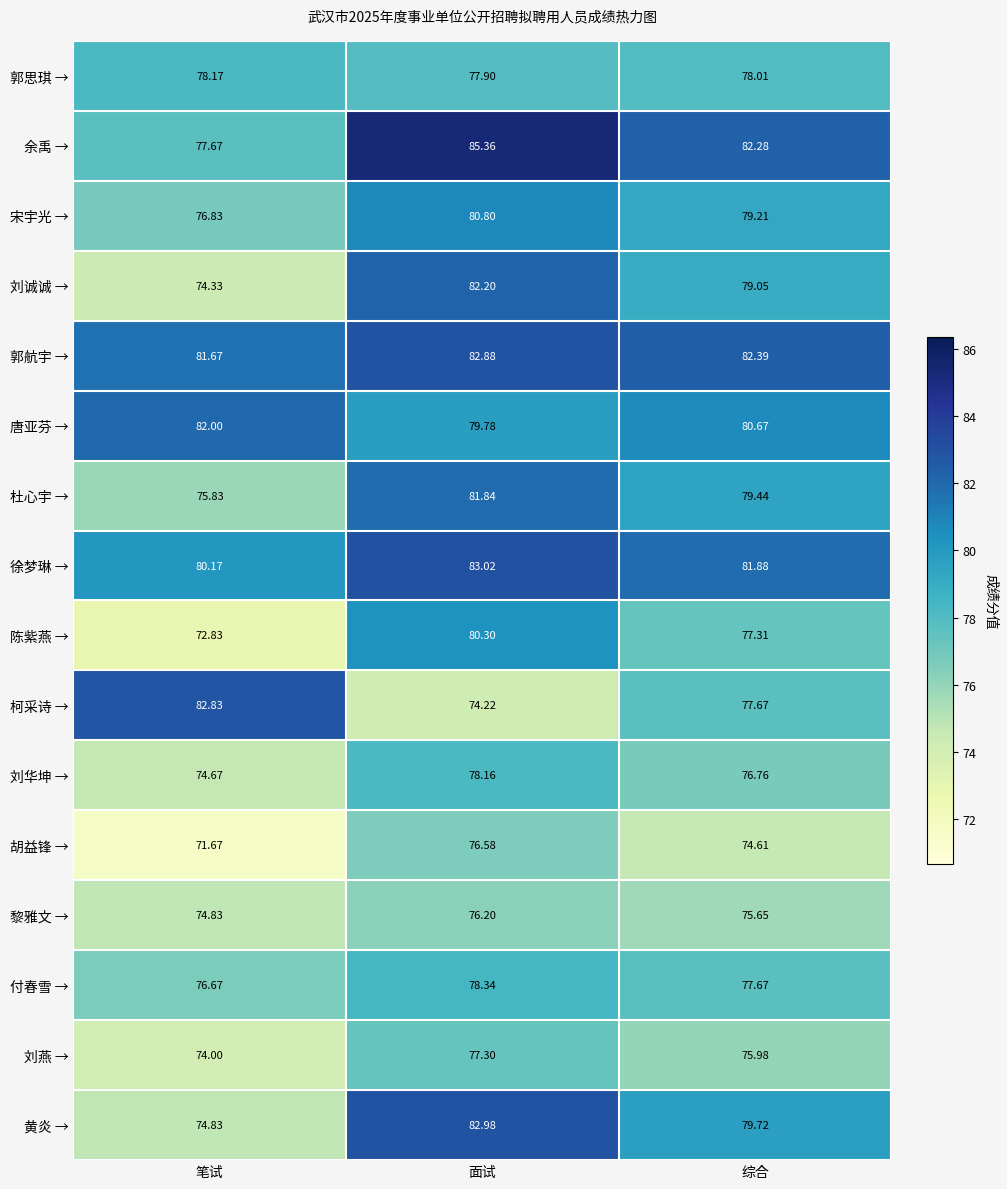

Count the number of categories in the chart.

3